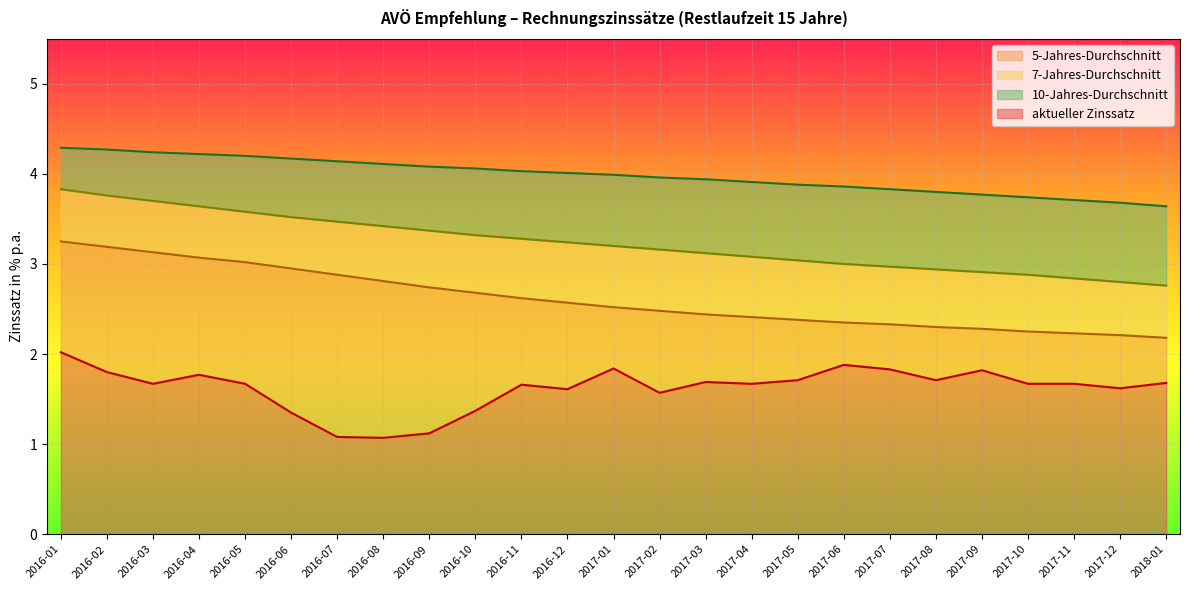

Reading left to right, list all the values displayed in this chart.

aktueller Zinssatz: 2016-01=2.0	2016-02=1.8	2016-03=1.7	2016-04=1.8	2016-05=1.7	2016-06=1.4	2016-07=1.1	2016-08=1.1	2016-09=1.1	2016-10=1.4	2016-11=1.7	2016-12=1.6	2017-01=1.8	2017-02=1.6	2017-03=1.7	2017-04=1.7	2017-05=1.7	2017-06=1.9	2017-07=1.8	2017-08=1.7	2017-09=1.8	2017-10=1.7	2017-11=1.7	2017-12=1.6	2018-01=1.7
5-Jahres-Durchschnitt: 2016-01=3.2	2016-02=3.2	2016-03=3.1	2016-04=3.1	2016-05=3.0	2016-06=3.0	2016-07=2.9	2016-08=2.8	2016-09=2.7	2016-10=2.7	2016-11=2.6	2016-12=2.6	2017-01=2.5	2017-02=2.5	2017-03=2.4	2017-04=2.4	2017-05=2.4	2017-06=2.4	2017-07=2.3	2017-08=2.3	2017-09=2.3	2017-10=2.2	2017-11=2.2	2017-12=2.2	2018-01=2.2
7-Jahres-Durchschnitt: 2016-01=3.8	2016-02=3.8	2016-03=3.7	2016-04=3.6	2016-05=3.6	2016-06=3.5	2016-07=3.5	2016-08=3.4	2016-09=3.4	2016-10=3.3	2016-11=3.3	2016-12=3.2	2017-01=3.2	2017-02=3.2	2017-03=3.1	2017-04=3.1	2017-05=3.0	2017-06=3.0	2017-07=3.0	2017-08=2.9	2017-09=2.9	2017-10=2.9	2017-11=2.8	2017-12=2.8	2018-01=2.8
10-Jahres-Durchschnitt: 2016-01=4.3	2016-02=4.3	2016-03=4.2	2016-04=4.2	2016-05=4.2	2016-06=4.2	2016-07=4.1	2016-08=4.1	2016-09=4.1	2016-10=4.1	2016-11=4.0	2016-12=4.0	2017-01=4.0	2017-02=4.0	2017-03=3.9	2017-04=3.9	2017-05=3.9	2017-06=3.9	2017-07=3.8	2017-08=3.8	2017-09=3.8	2017-10=3.7	2017-11=3.7	2017-12=3.7	2018-01=3.6